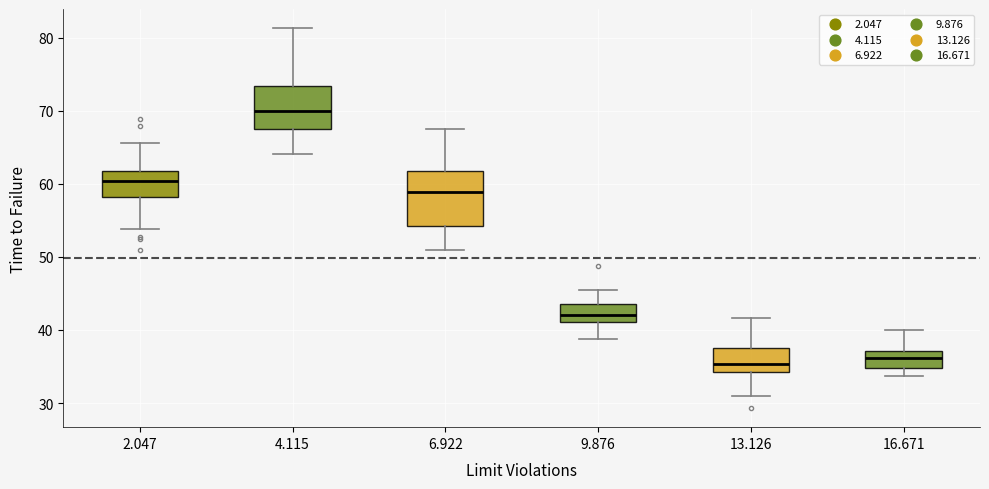

Reading left to right, read every box against the y-axis: the position of its median line, the range the box covers, and the ends of its whiskers. The values are not printed on the chart, so give them approximately, as read against the axis.

2.047: median 60, box 58 to 62, whiskers 54 to 66
4.115: median 70, box 68 to 73, whiskers 64 to 81
6.922: median 59, box 54 to 62, whiskers 51 to 68
9.876: median 42, box 41 to 44, whiskers 39 to 46
13.126: median 35, box 34 to 38, whiskers 31 to 42
16.671: median 36, box 35 to 37, whiskers 34 to 40